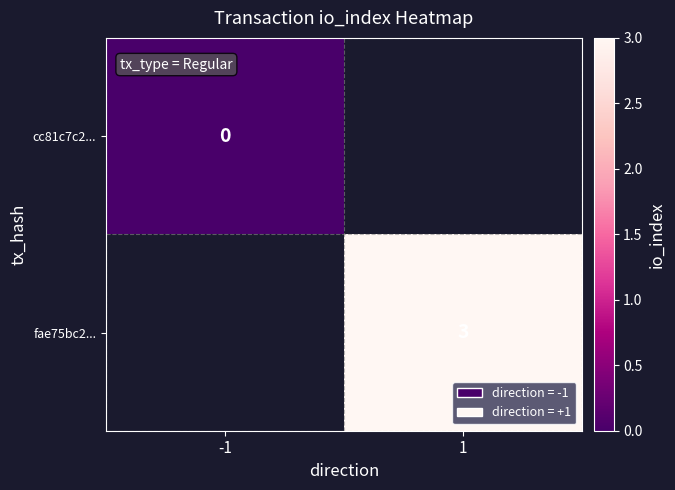

At how many categories does at least one series exceed 1?

1